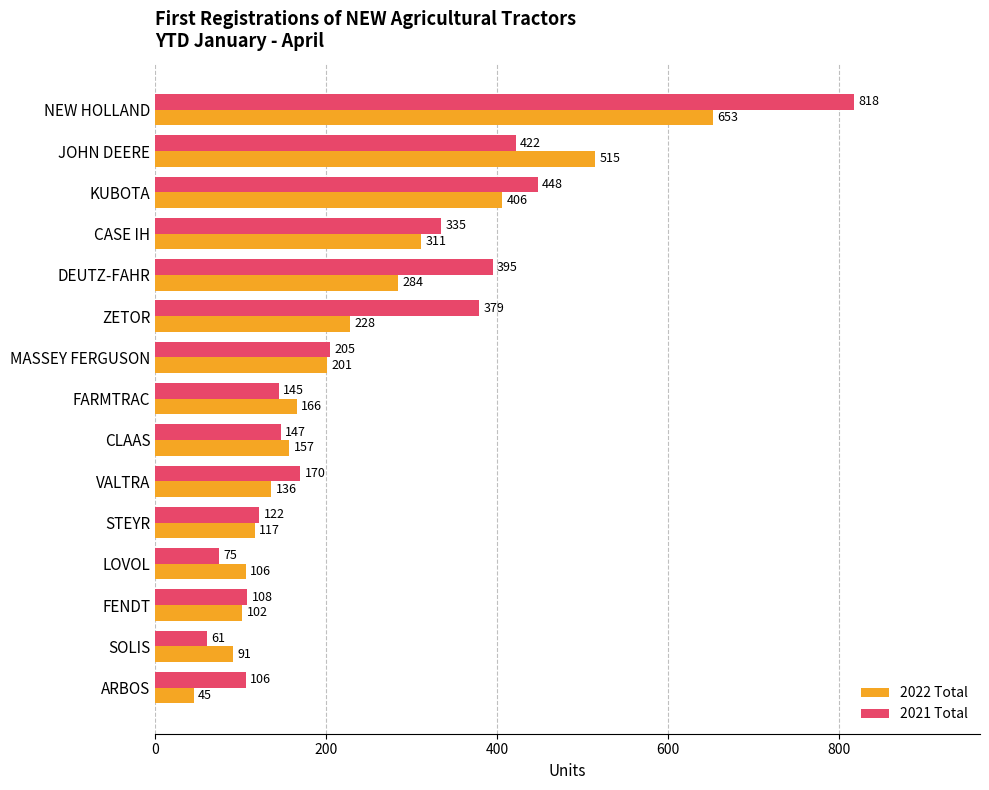

Is it true that 2021 Total equals 37 at FARMTRAC?

False